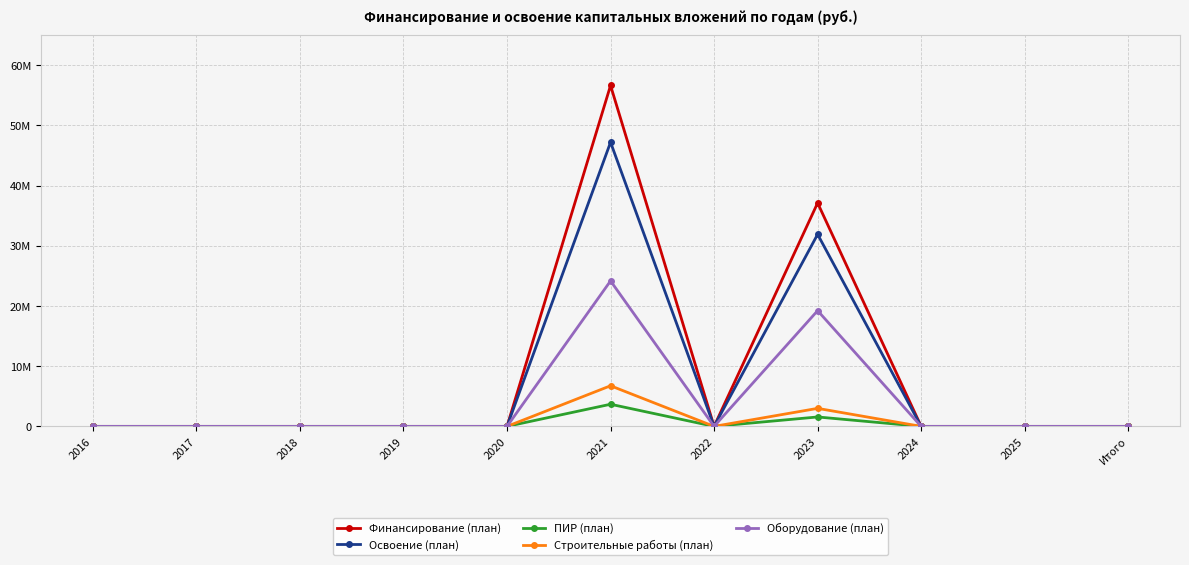

Where is the first local minimum for Строительные работы (план)?

2022